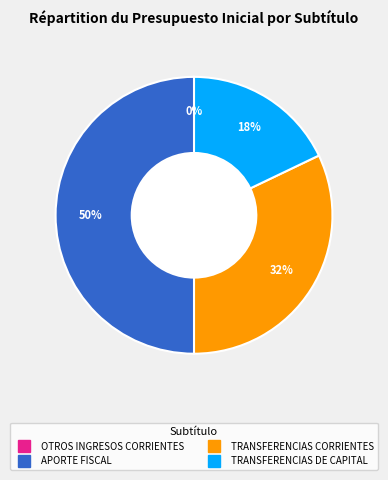

Between TRANSFERENCIAS DE CAPITAL and APORTE FISCAL, which is larger?

APORTE FISCAL